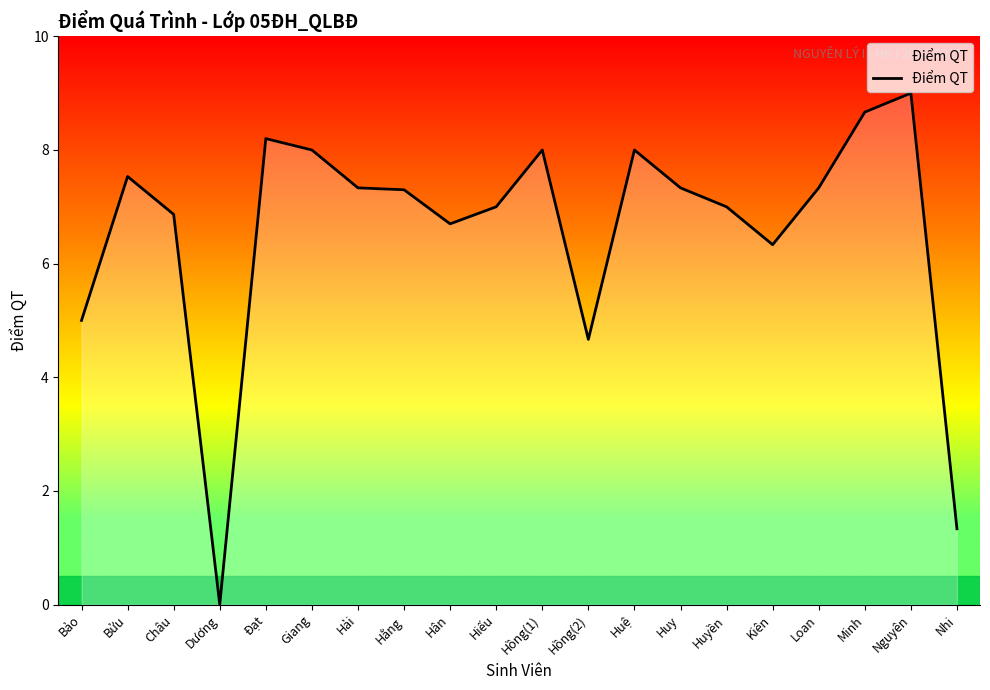

Which category has the highest value across all series?

Nguyên